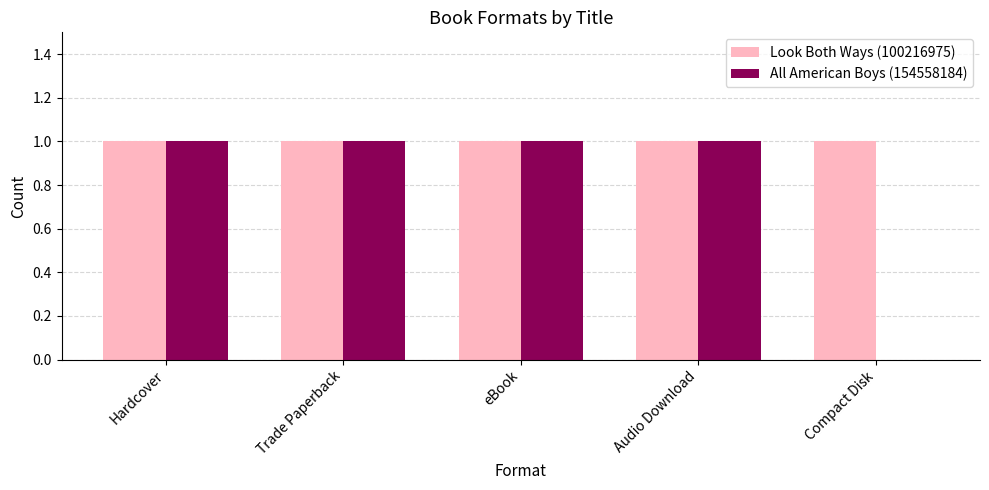

Are the bars grouped side by side (vs. stacked)?

Yes